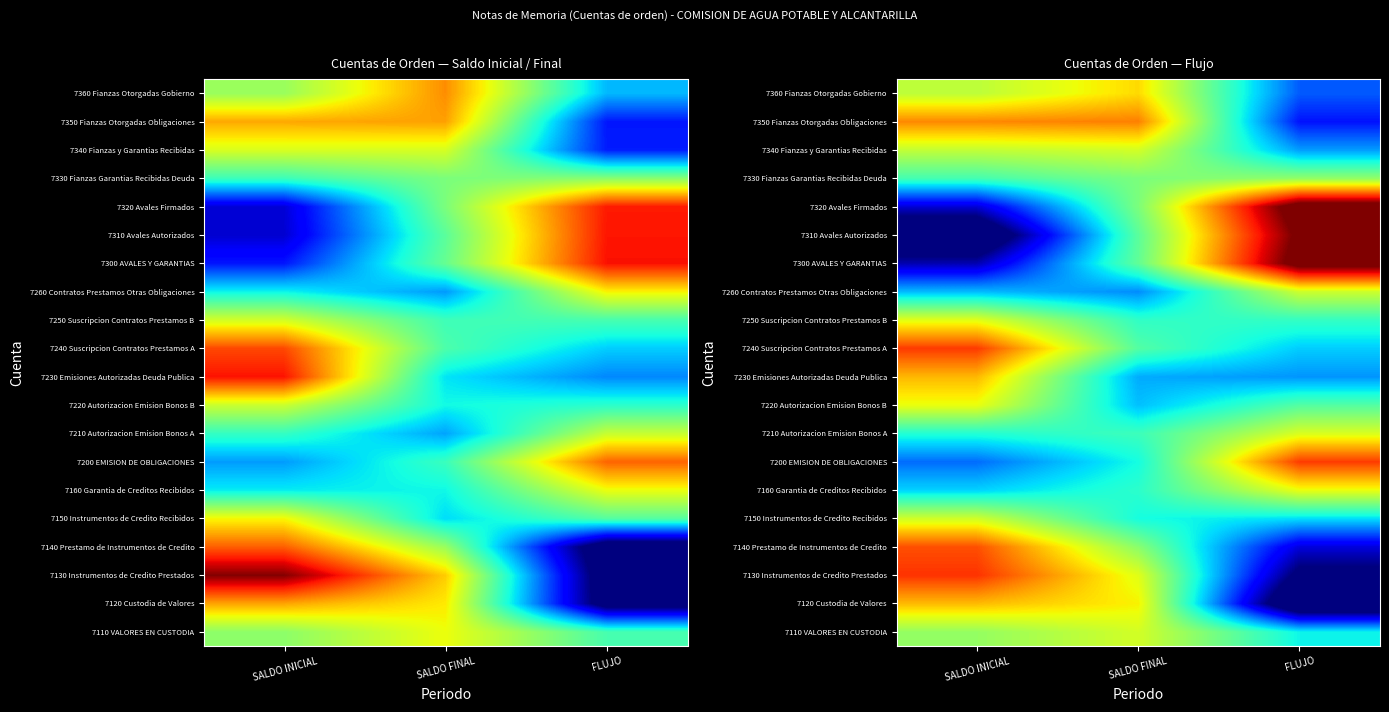

Rank the series by their maximum value, from highest to lowest.

7320 Avales Firmados, 7300 AVALES Y GARANTIAS, 7310 Avales Autorizados, 7130 Instrumentos de Credito Prestados, 7240 Suscripcion Contratos Prestamos A, 7200 EMISION DE OBLIGACIONES, 7140 Prestamo de Instrumentos de Credito, 7350 Fianzas Otorgadas Obligaciones, 7230 Emisiones Autorizadas Deuda Publica, 7120 Custodia de Valores, 7360 Fianzas Otorgadas Gobierno, 7220 Autorizacion Emision Bonos B, 7160 Garantia de Creditos Recibidos, 7250 Suscripcion Contratos Prestamos B, 7210 Autorizacion Emision Bonos A, 7340 Fianzas y Garantias Recibidas, 7110 VALORES EN CUSTODIA, 7150 Instrumentos de Credito Recibidos, 7260 Contratos Prestamos Otras Obligaciones, 7330 Fianzas Garantias Recibidas Deuda